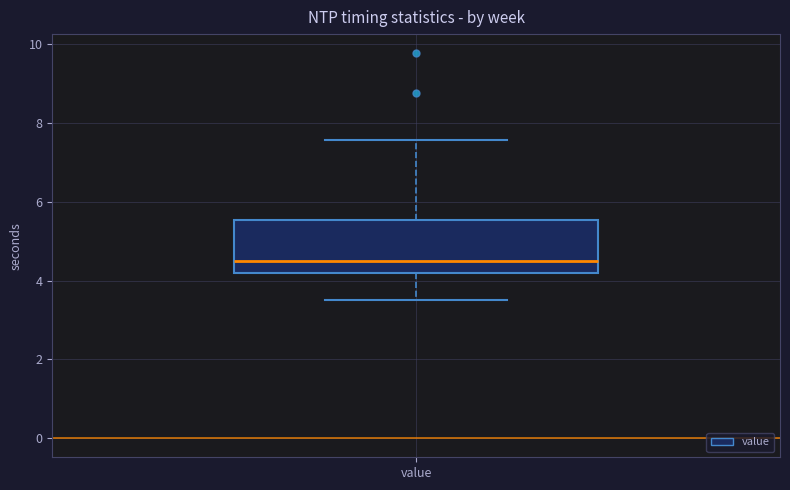

Where does the median line of the box for value sit on the y-axis? The values are not printed on the chart, so give them approximately, as read against the axis.

4.4